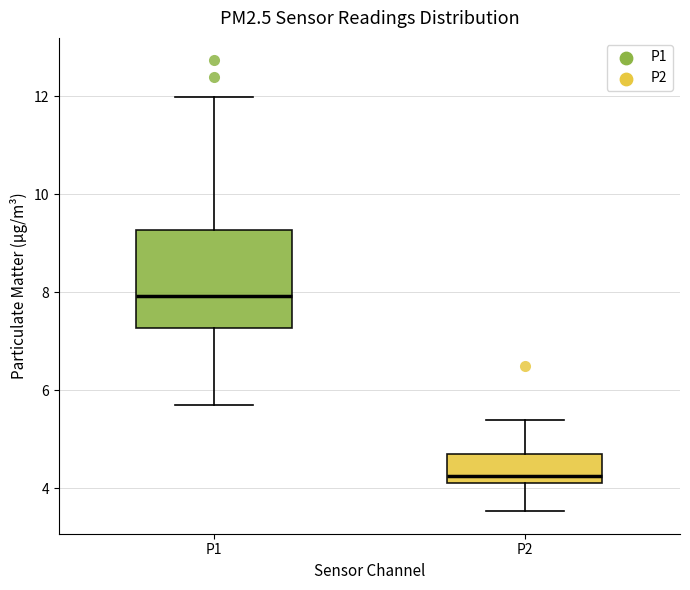

Comparing the boxes themselves (not the whiskers), which one is the tallest?

P1